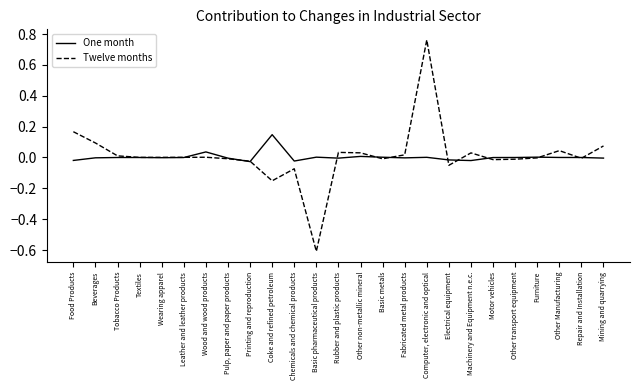

At which category is the sum across all series the highest?

Computer, electronic and optical